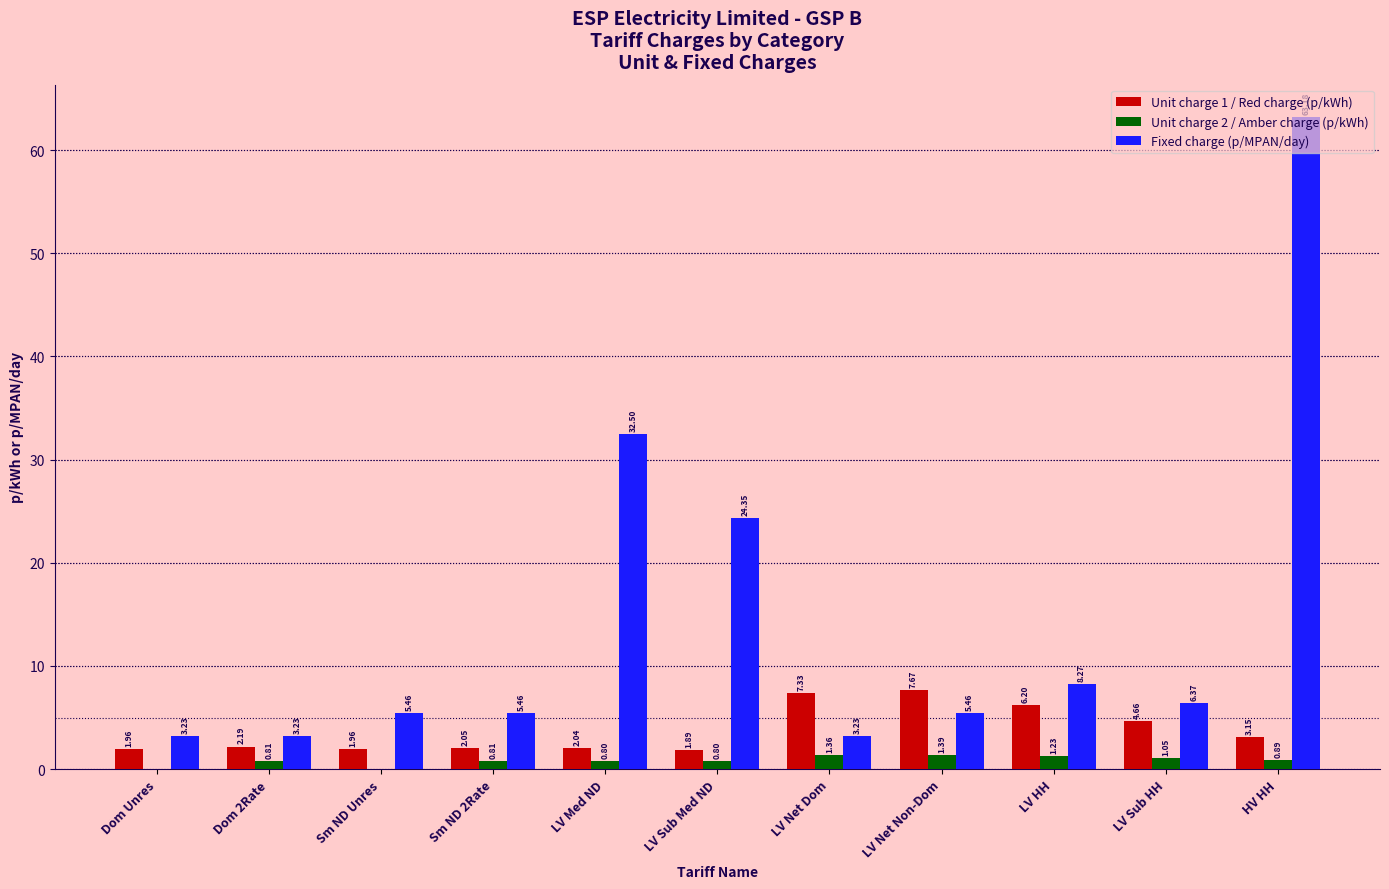

Which series changed the most between Dom 2Rate and LV Net Non-Dom?

Unit charge 1 / Red charge (p/kWh)